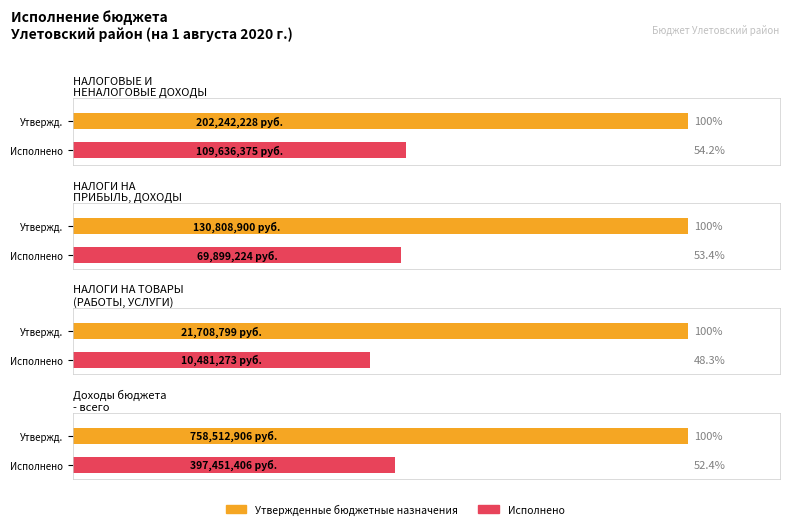

True or false: Исполнено has a value of 397451406.4 at Доходы бюджета
- всего.

True